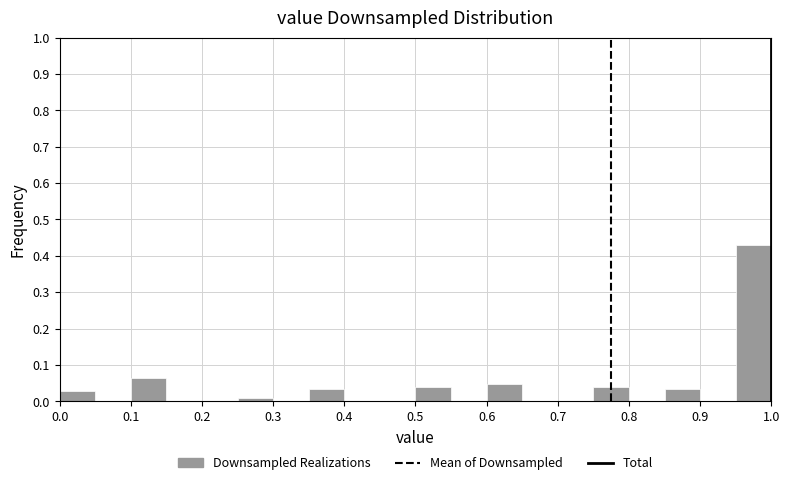

What is the height of the bar covering 0.50 to 0.55 on the x-axis? The values are not printed on the chart, so give them approximately, as read against the axis.

0.04